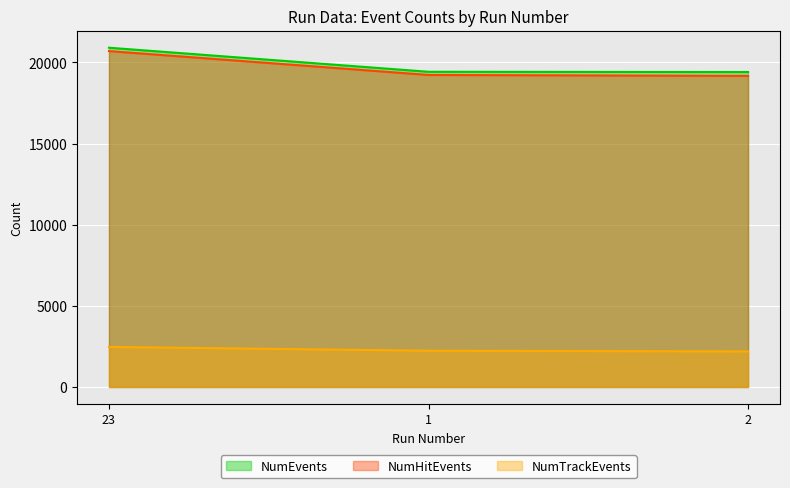

Is it true that NumTrackEvents equals 2191 at 2?

True